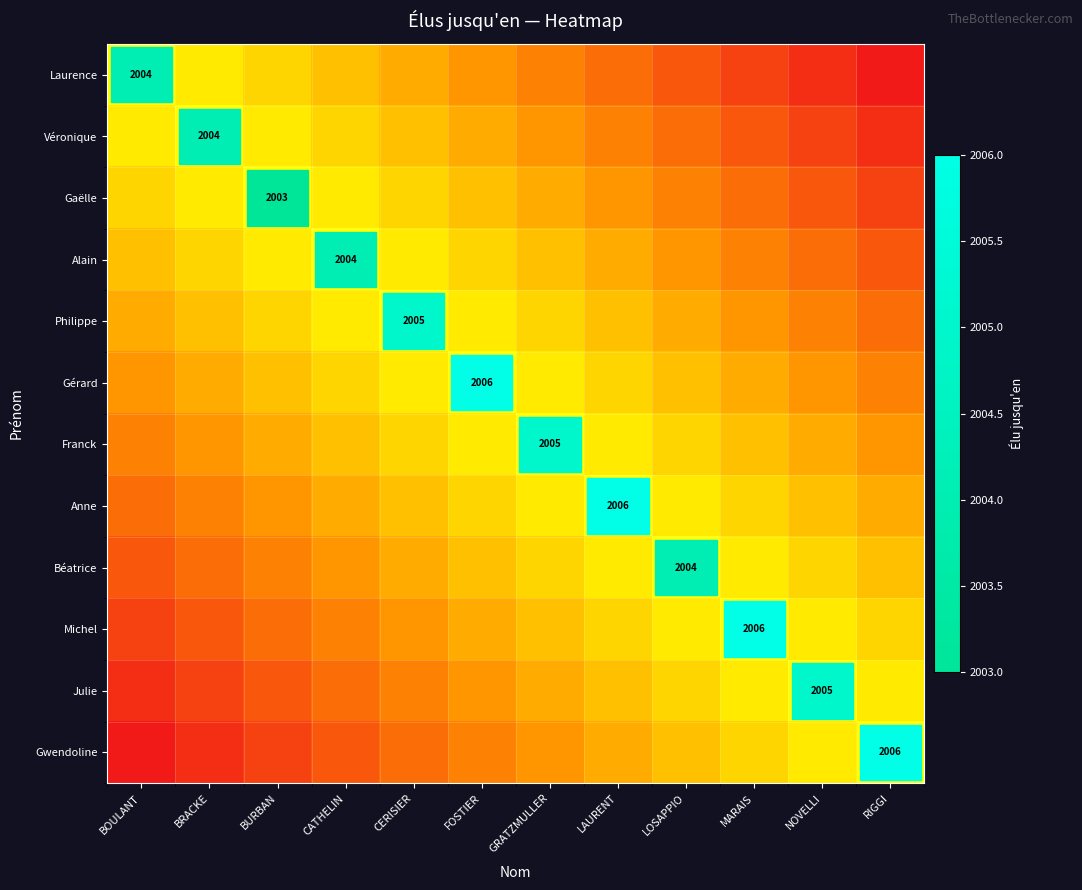

Is it true that Anne equals 0.4 at FOSTIER?

False